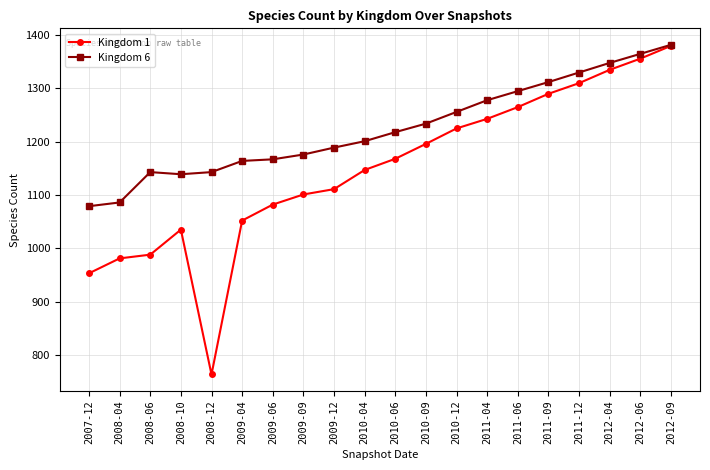

List the series in order of their overall mean, highest first.

Kingdom 6, Kingdom 1